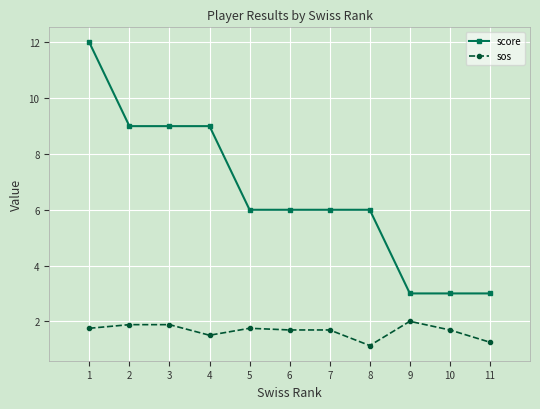

What is the minimum value for sos?

1.1